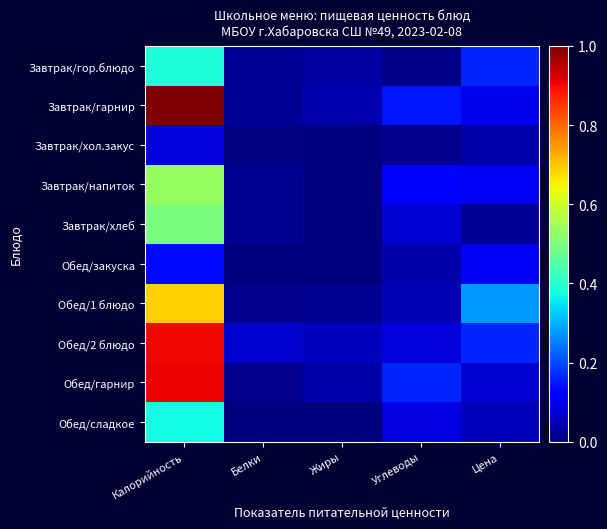

How many series are shown in this chart?

10